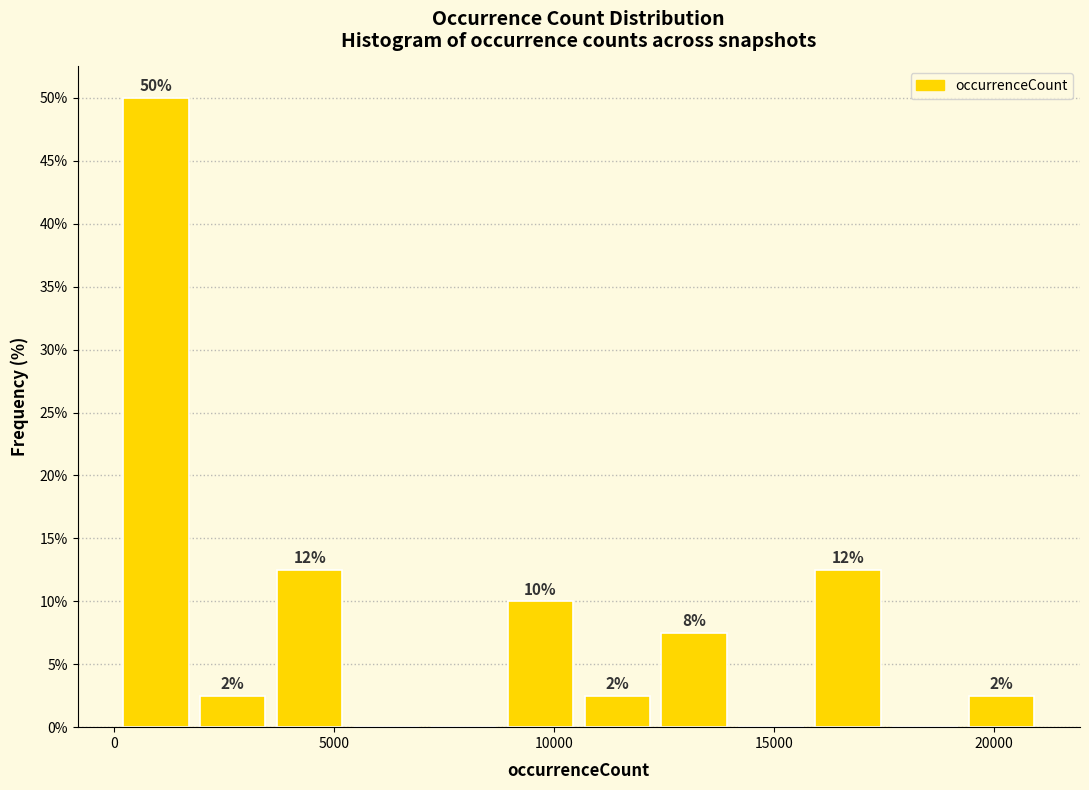

Around what value on the x-axis is the tallest bar? Give the approximate position of its centre, as read against the axis.

1000